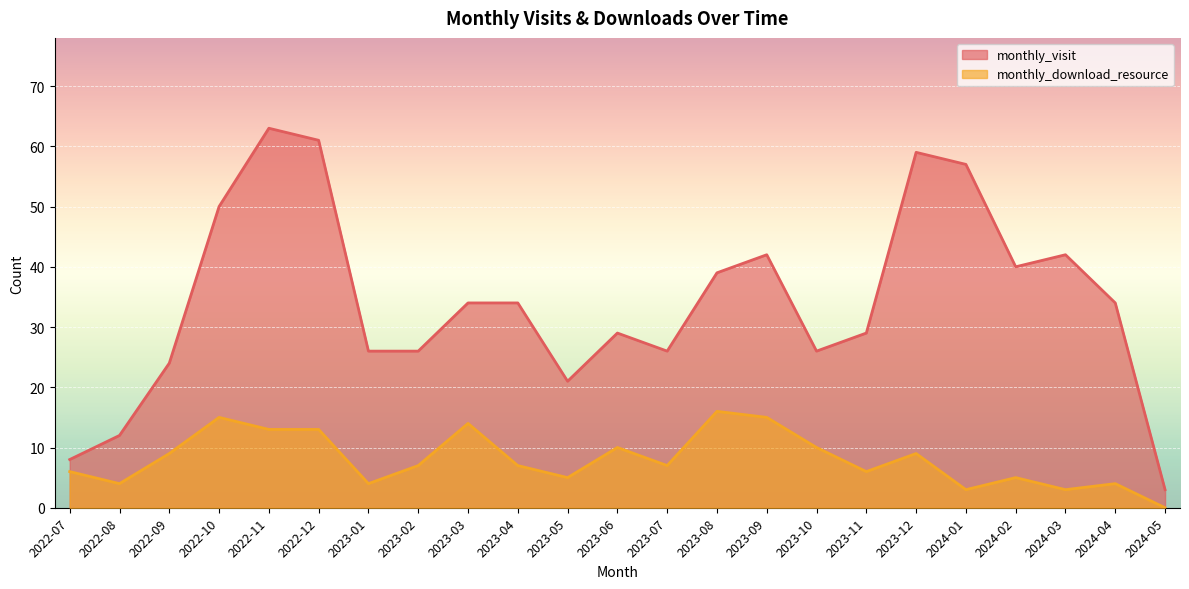

At which category does monthly_visit reach its first local peak?

2022-11